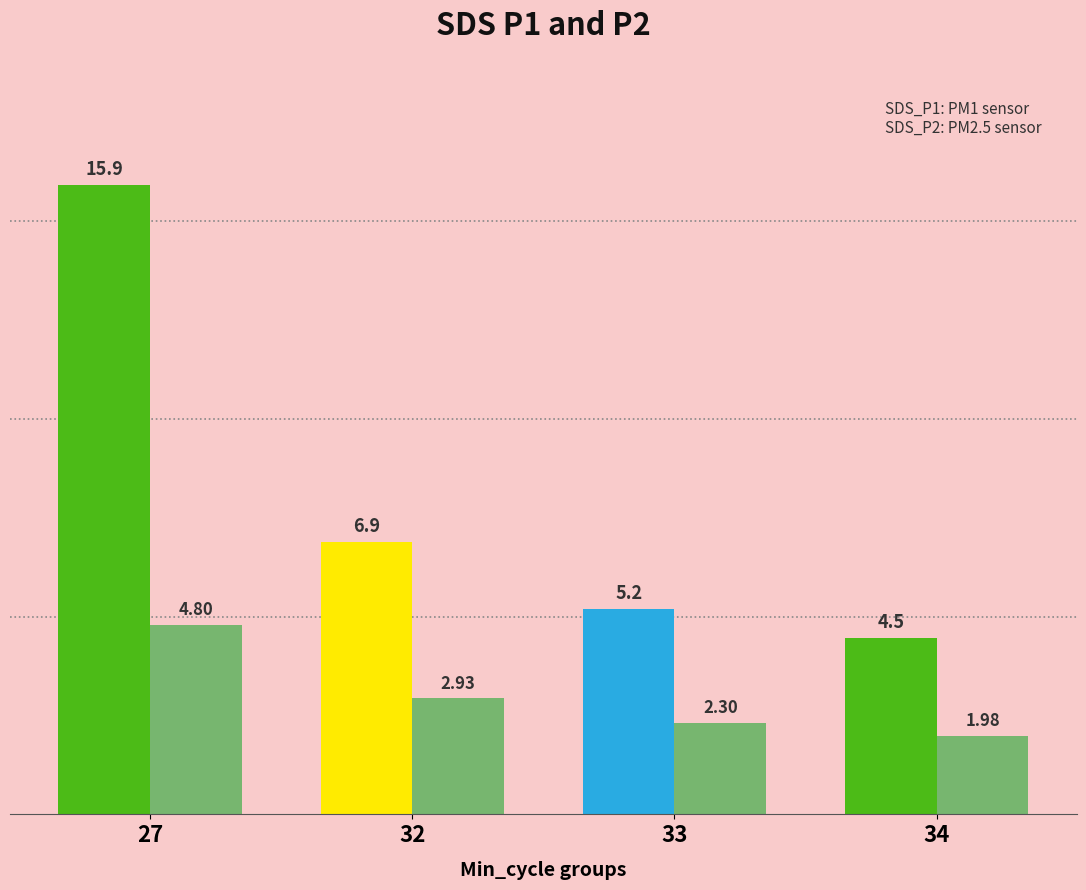

What is the total value across all series at 32?

9.8